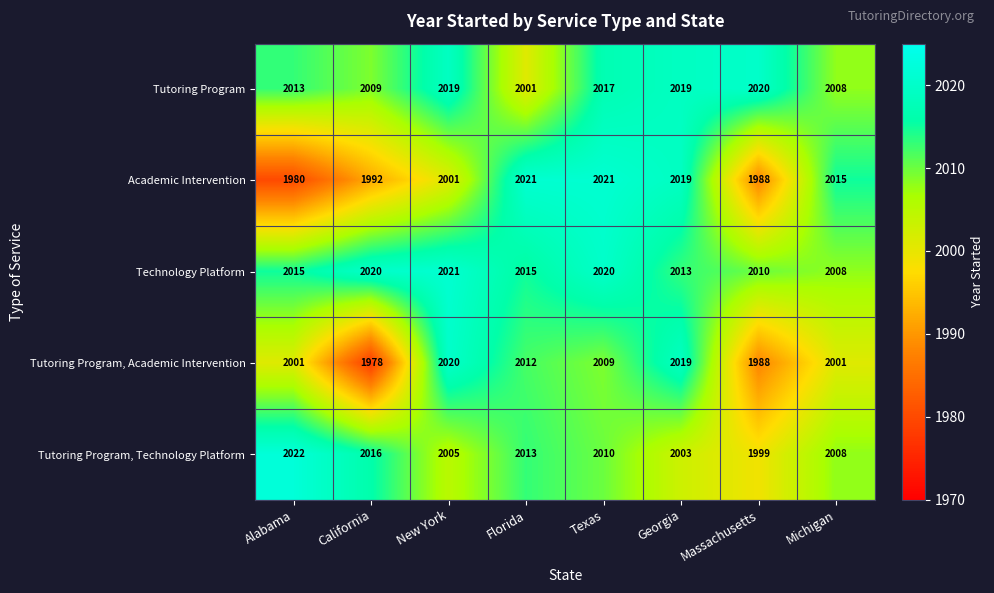

Which series has the widest spread of values?

Tutoring Program, Academic Intervention